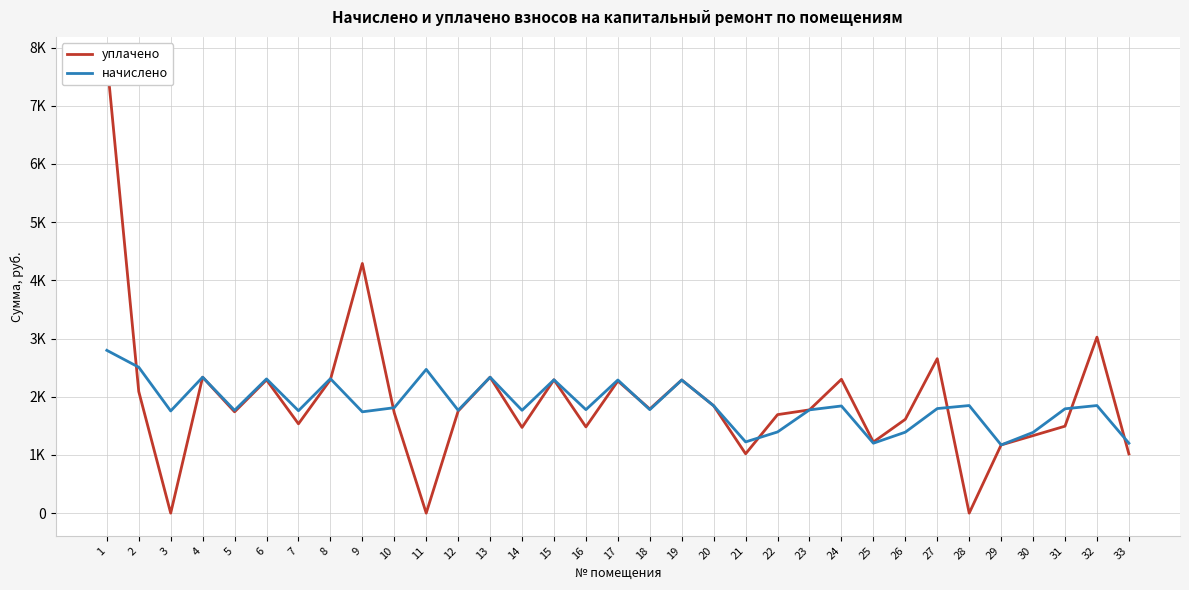

Where is the first local minimum for начислено?

3